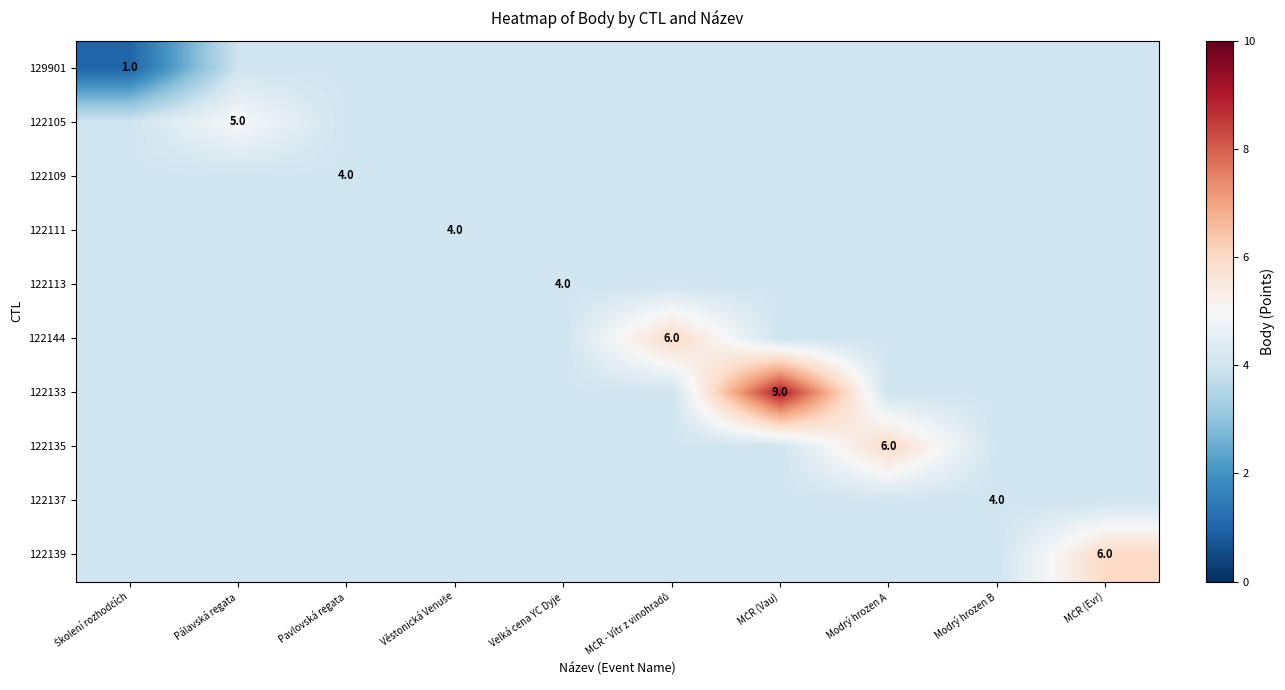

The value of 122109 at Modrý hrozen B is 6. True or false?

False